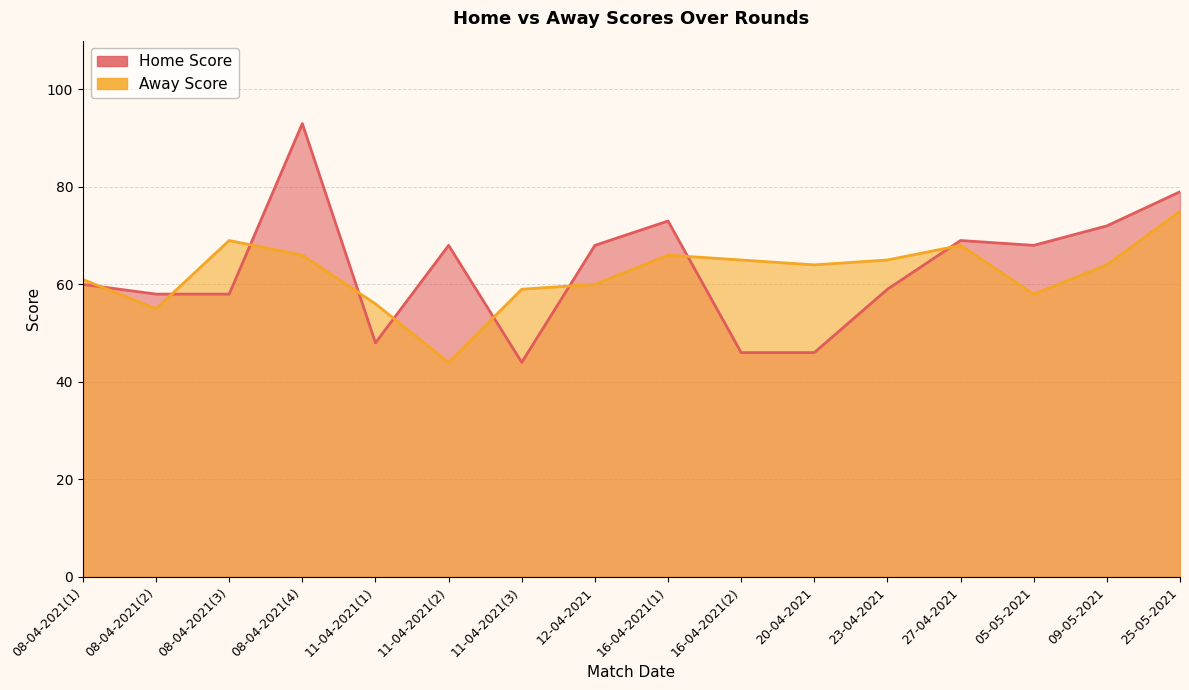

At 16-04-2021(2), list the series in order from smallest to largest.

Home Score, Away Score